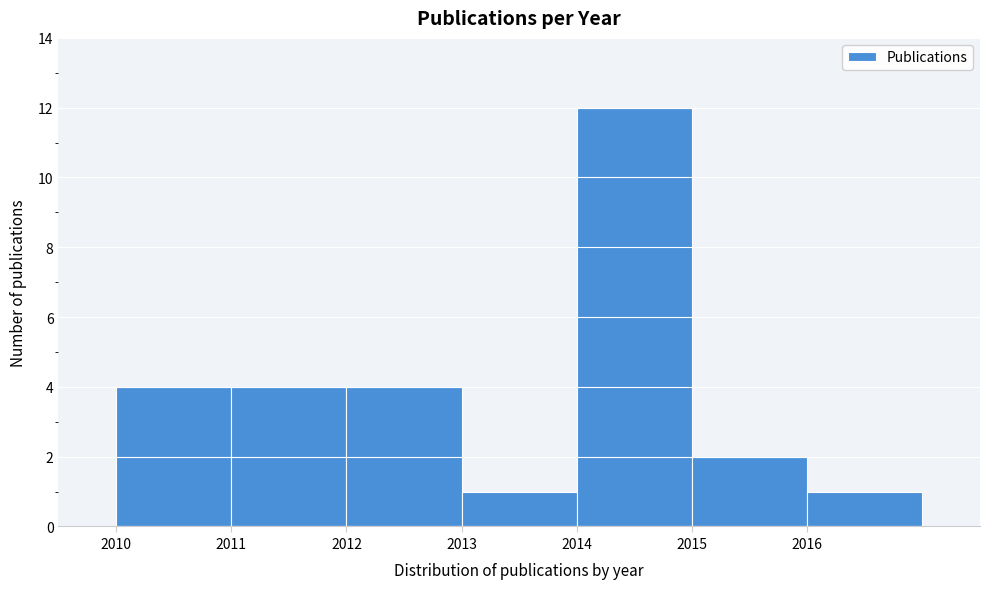

Reading left to right, transcribe this chart: for each bar, give the range it covers on the x-axis and its height. The values are not printed on the chart, so give them approximately, as read against the axis.

2010 to 2011: 4
2011 to 2012: 4
2012 to 2013: 4
2013 to 2014: 1
2014 to 2015: 12
2015 to 2016: 2
2016 to 2017: 1